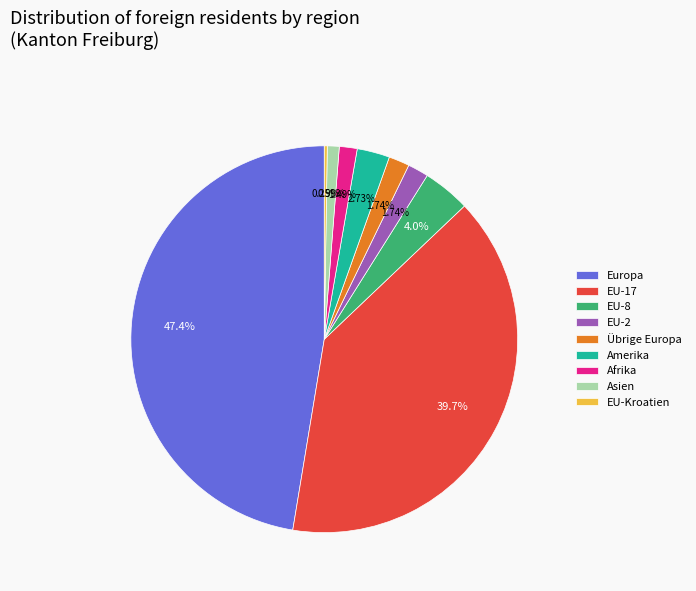

Combined, do EU-2 and EU-17 account for over 50%?

No